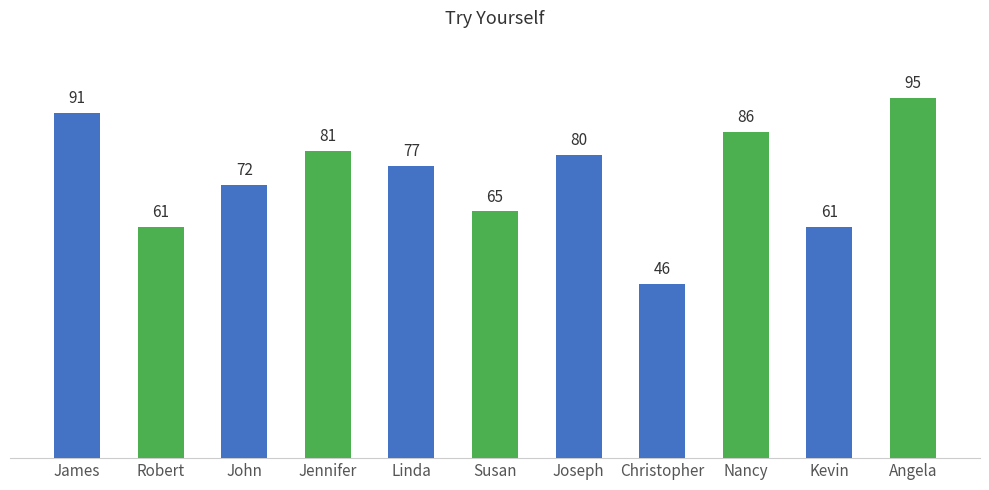

What is the change in value from Robert to Christopher?

-15